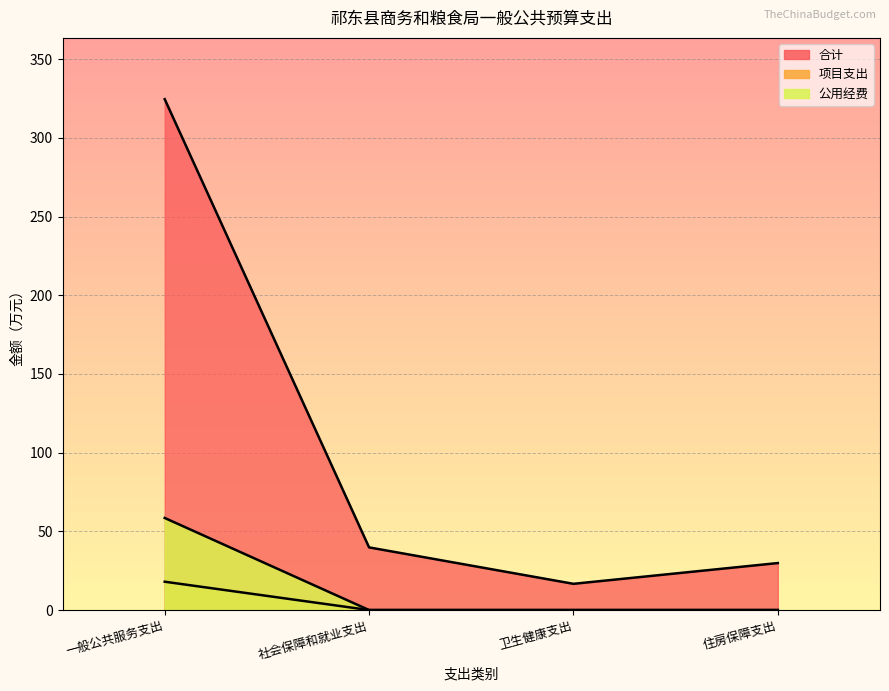

True or false: 公用经费 and 项目支出 intersect in this chart.

False